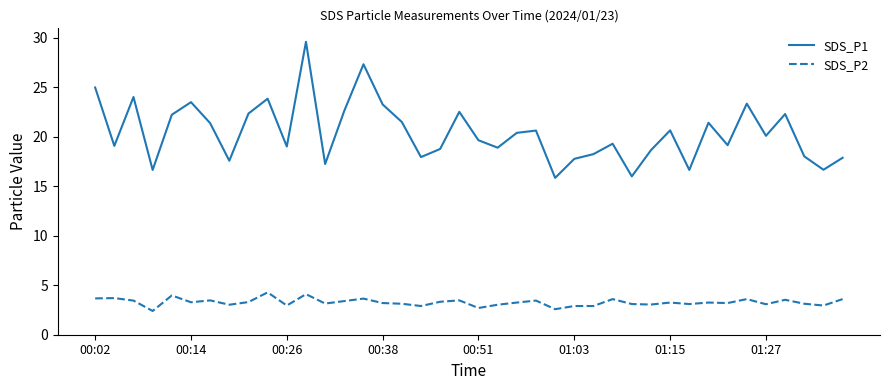

Is this an area chart (filled region under the line)?

No